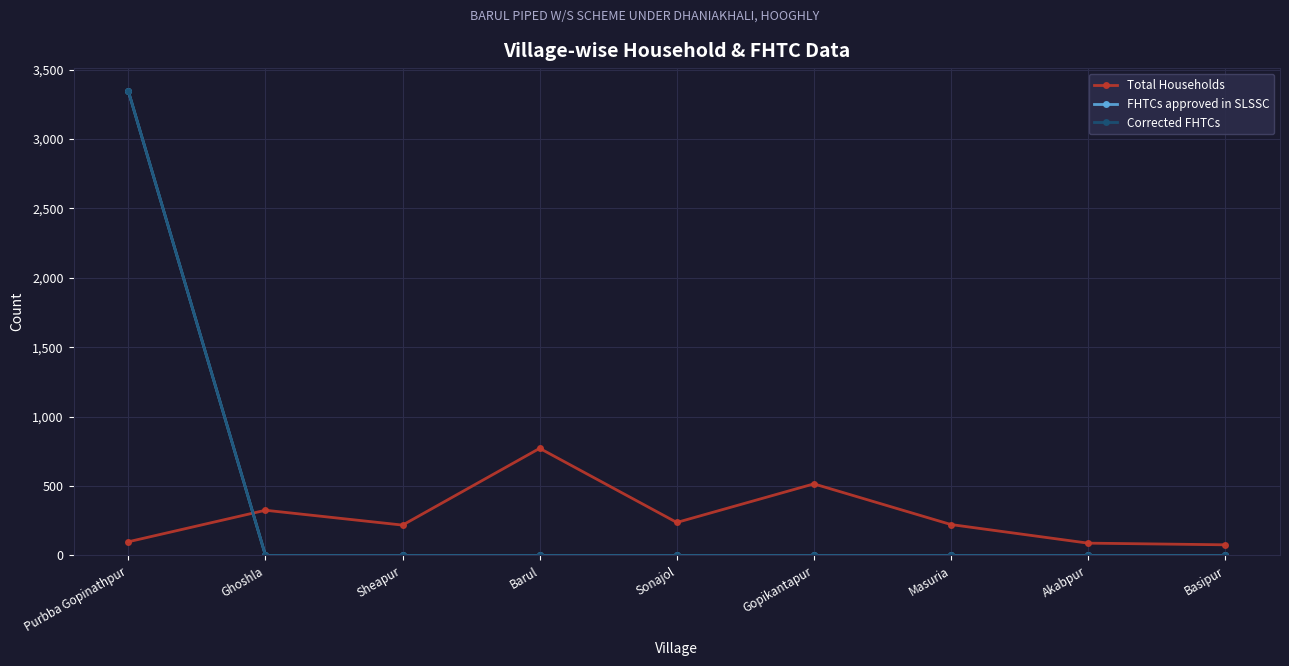

True or false: Total Households has more than 2 interior local peaks.

True